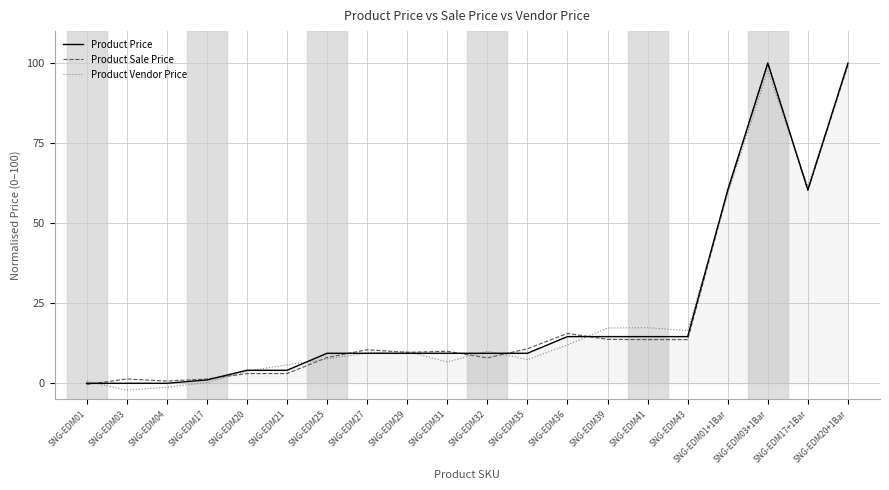

Is it true that Product Sale Price equals 99.4 at SNG-EDM20+1Bar?

True